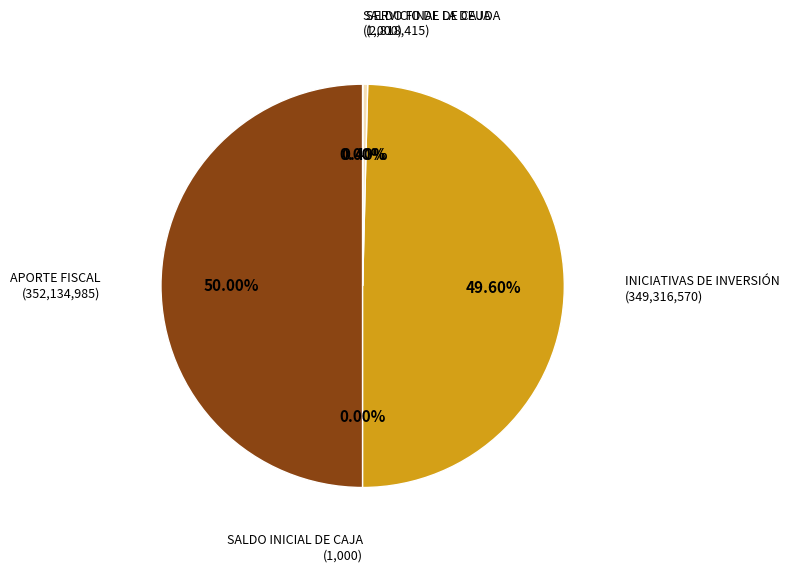

Which slice is the smallest?

SALDO INICIAL DE CAJA